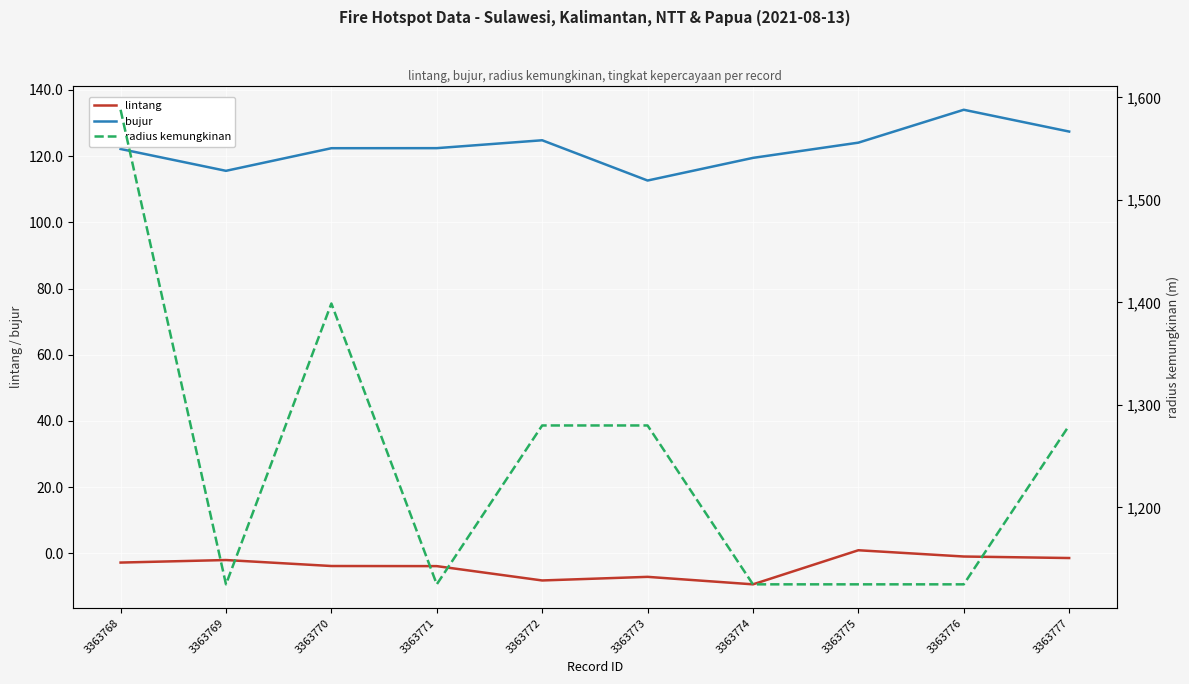

Reading left to right, transcribe all the data shown in this chart.

lintang: 3363768=-2.8	3363769=-2.1	3363770=-3.9	3363771=-3.9	3363772=-8.2	3363773=-7.1	3363774=-9.4	3363775=0.9	3363776=-1.0	3363777=-1.5
bujur: 3363768=122.2	3363769=115.6	3363770=122.4	3363771=122.4	3363772=124.8	3363773=112.6	3363774=119.5	3363775=124.1	3363776=134.0	3363777=127.4
radius kemungkinan: 3363768=1588.0	3363769=1125.0	3363770=1399.0	3363771=1125.0	3363772=1280.0	3363773=1280.0	3363774=1125.0	3363775=1125.0	3363776=1125.0	3363777=1280.0